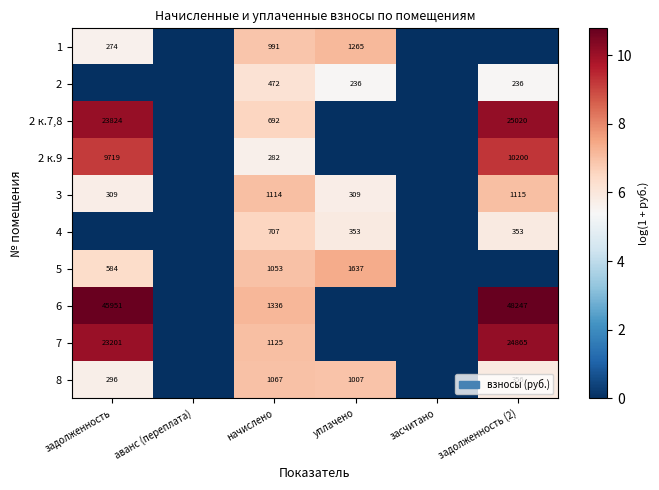

Is it true that 8 equals 139 at задолженность?

False